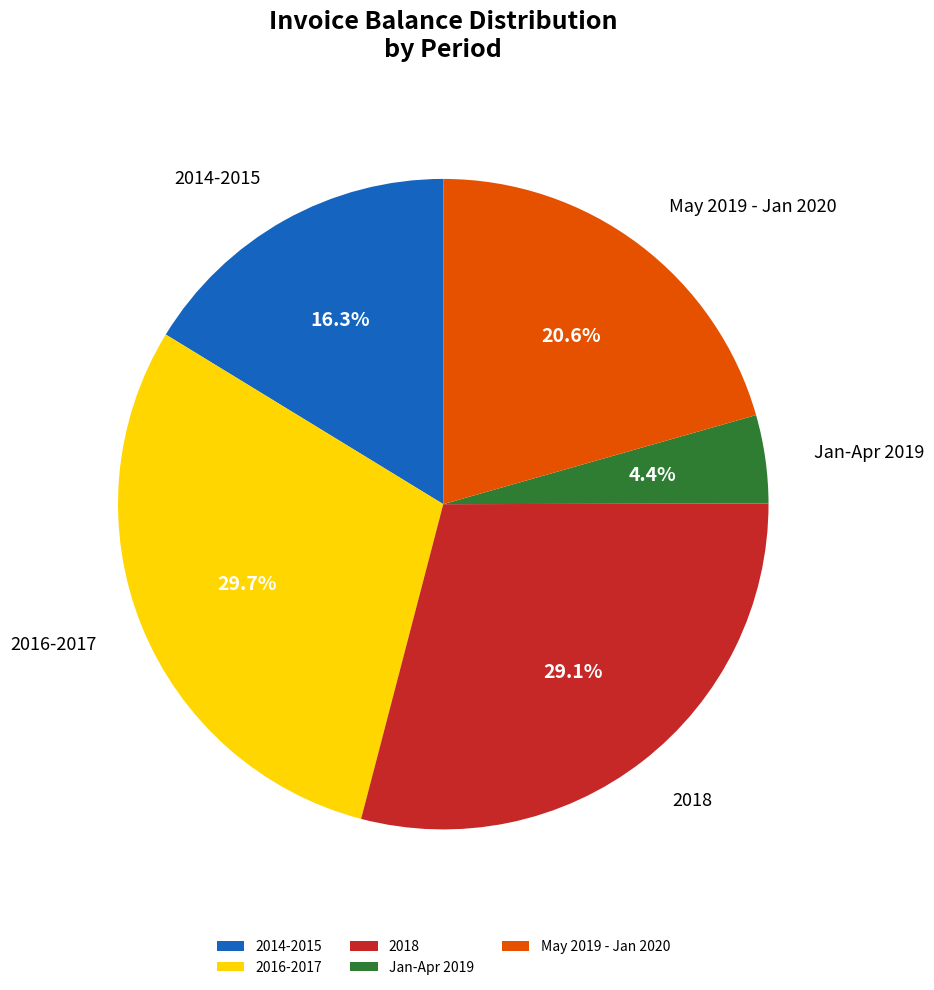

Rank the categories by value from lowest to highest.

Jan-Apr 2019, 2014-2015, May 2019 - Jan 2020, 2018, 2016-2017